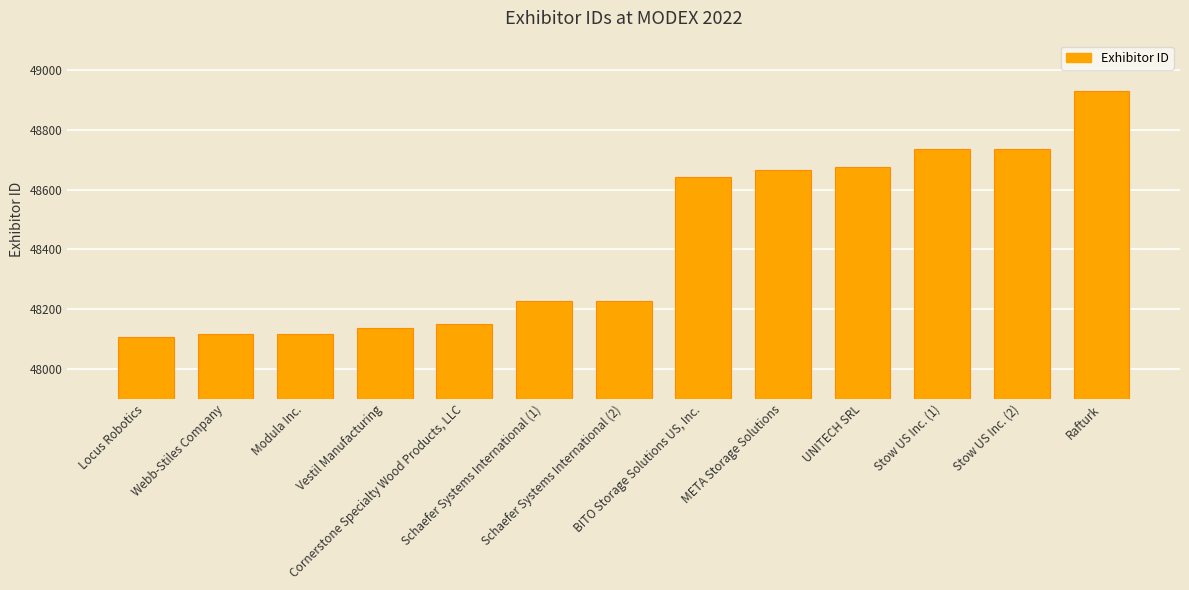

Rank the categories by value from highest to lowest.

Rafturk, Stow US Inc. (2), Stow US Inc. (1), UNITECH SRL, META Storage Solutions, BITO Storage Solutions US, Inc., Schaefer Systems International (2), Schaefer Systems International (1), Cornerstone Specialty Wood Products, LLC, Vestil Manufacturing, Modula Inc., Webb-Stiles Company, Locus Robotics